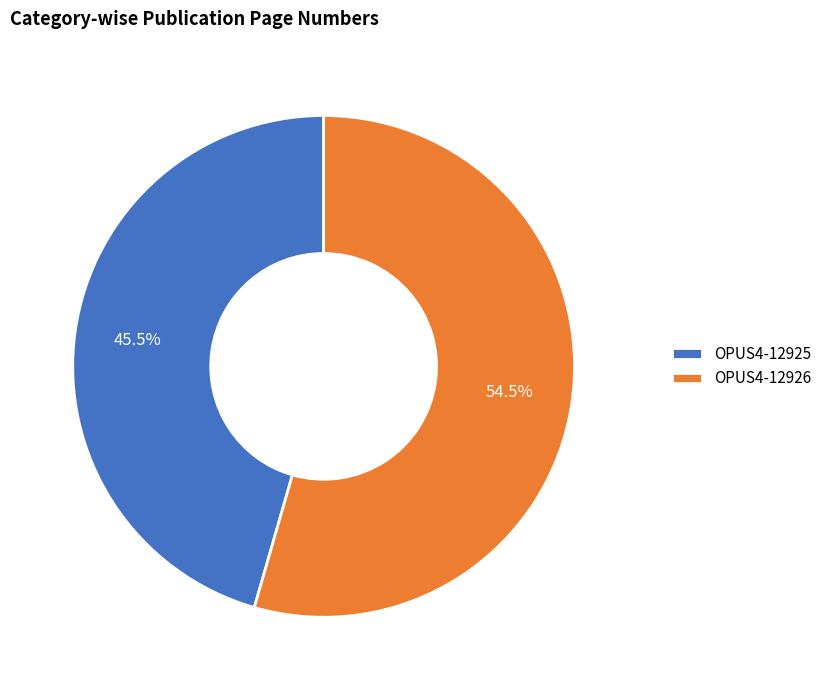

Count the number of slices in the pie.

2